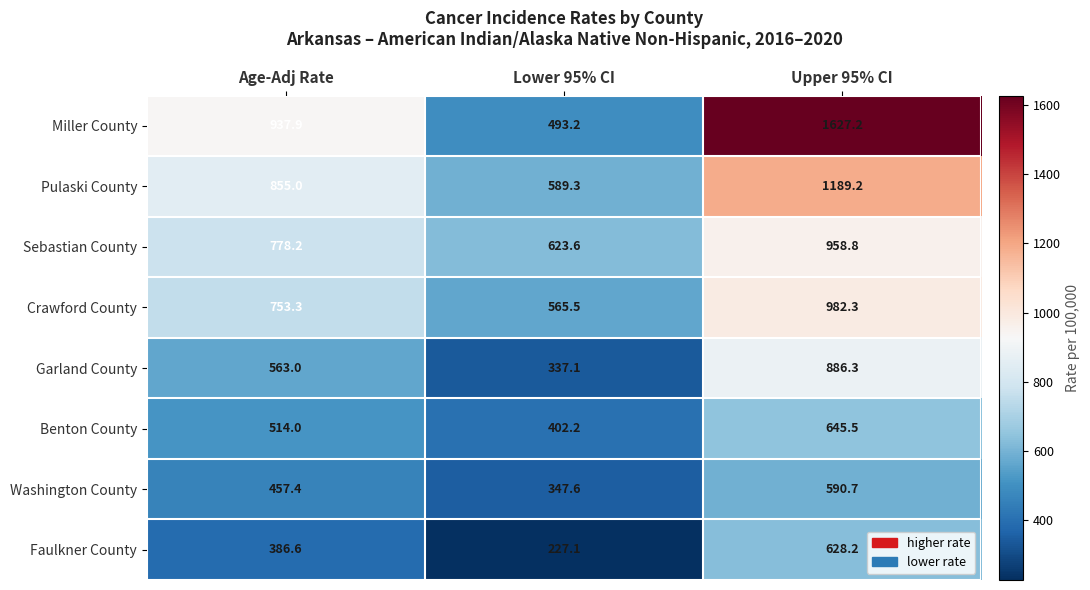

Is it true that Miller County equals 255.0 at Age-Adj Rate?

False